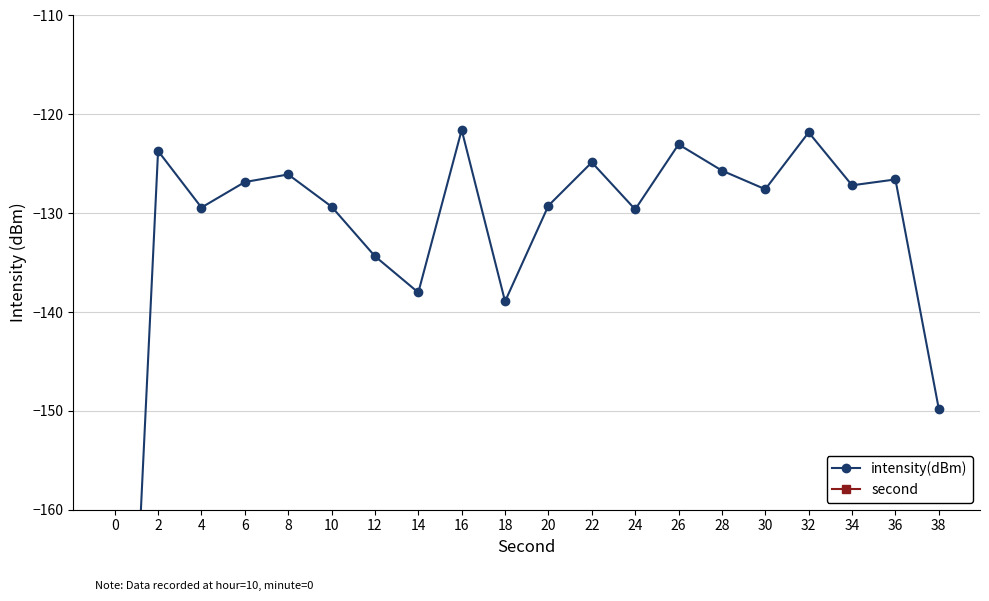

True or false: intensity(dBm) and second cross at least once.

False